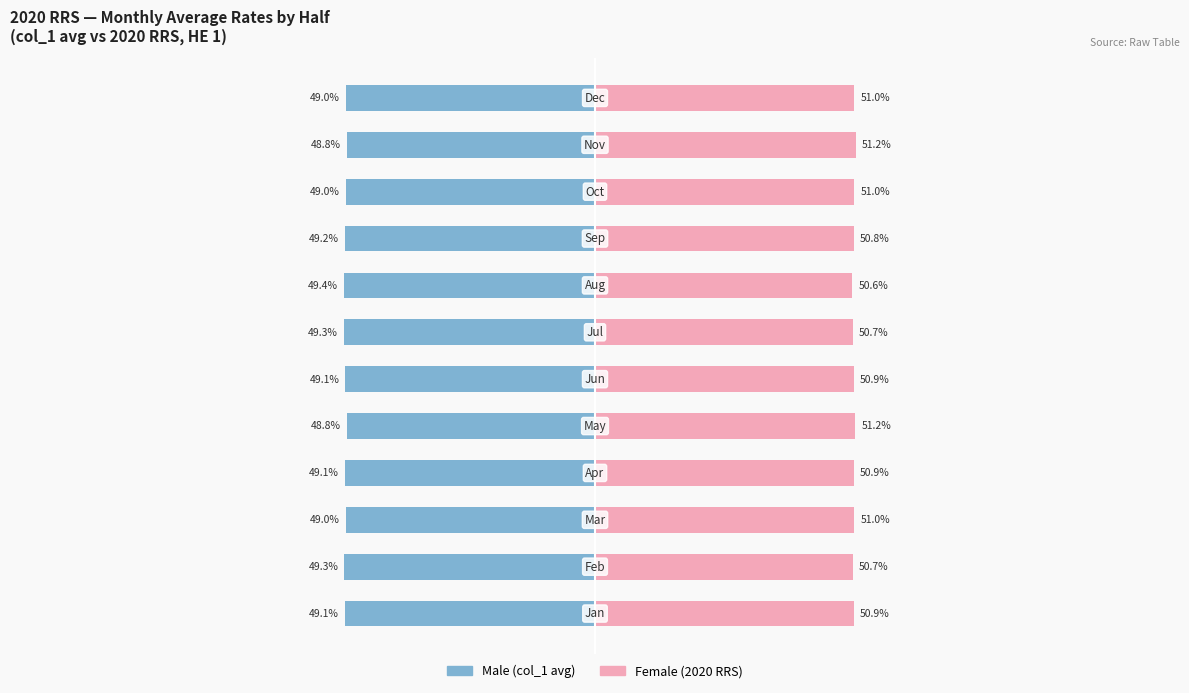

How many bars are there in each group?

2